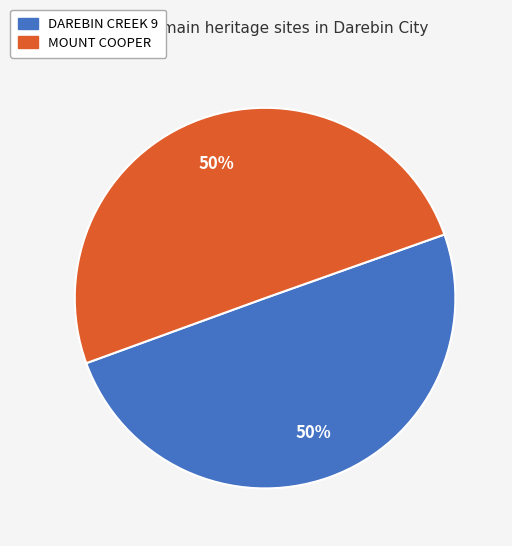

What percentage is the DAREBIN CREEK 9 slice, to the nearest percent?

50%